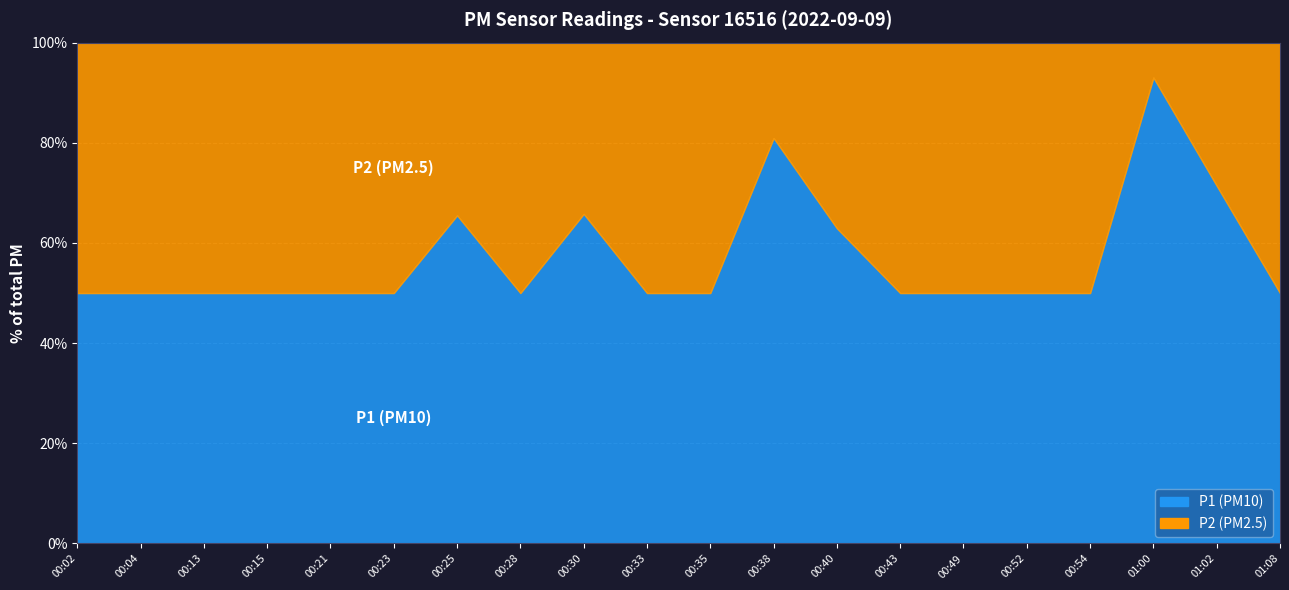

How many lines are shown in the chart?

2